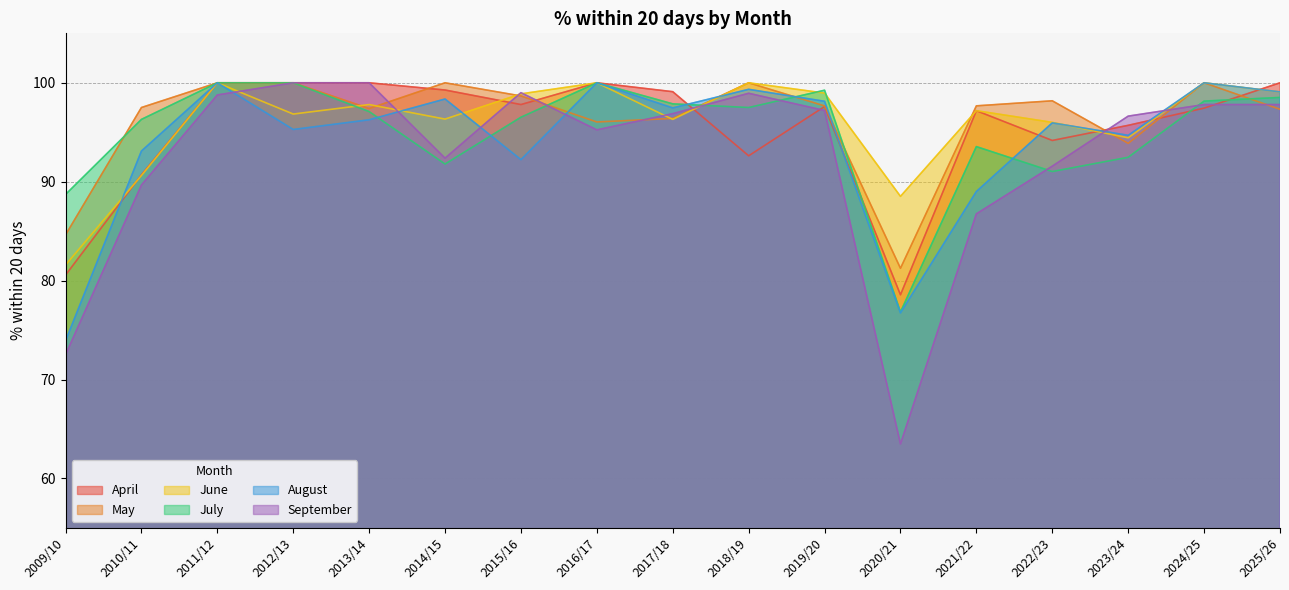

What is the label of the 9th point from the left?

2017/18